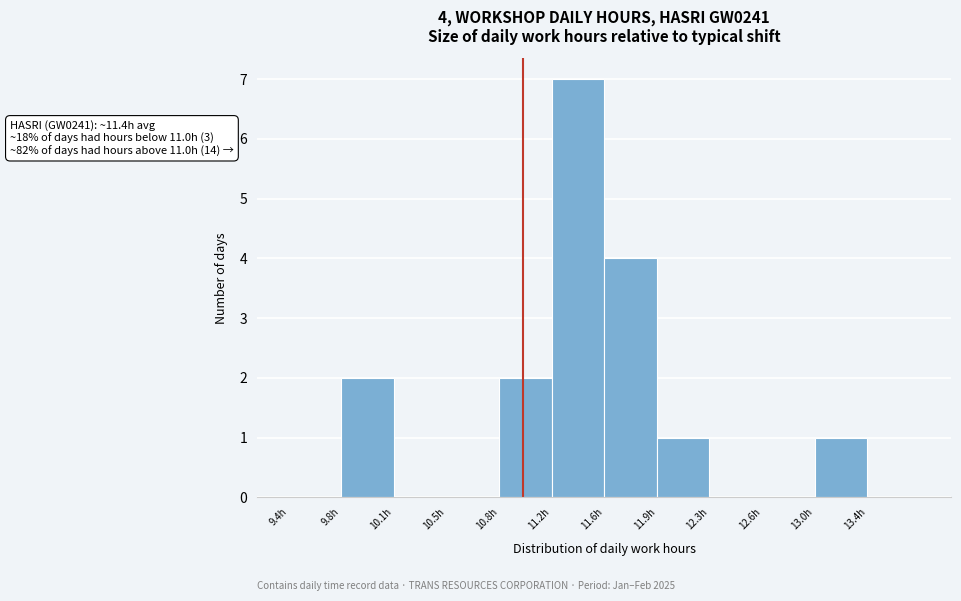

Reading left to right, what are all the values shown in this chart?

9.4h=0	9.8h=2	10.1h=0	10.5h=0	10.8h=2	11.2h=7	11.6h=4	11.9h=1	12.3h=0	12.6h=0	13.0h=1	13.4h=0